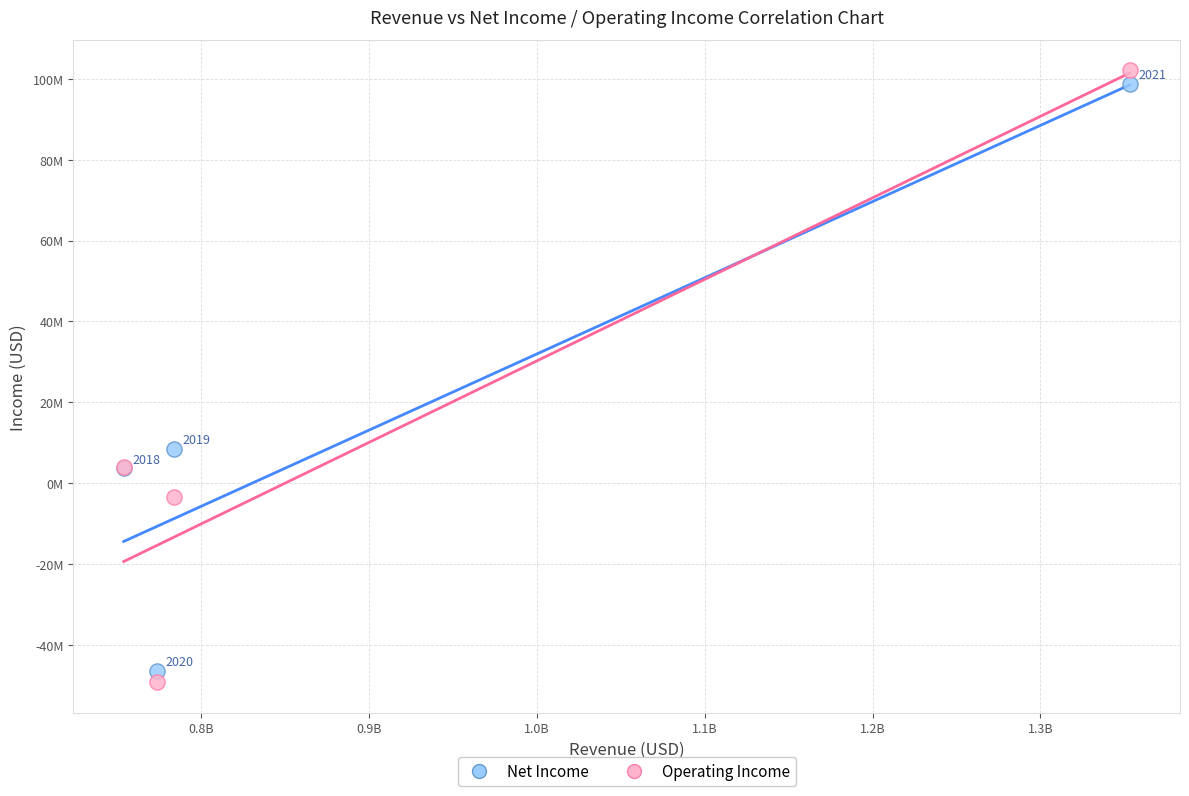

What are all the series names shown in the legend?

Net Income, Operating Income